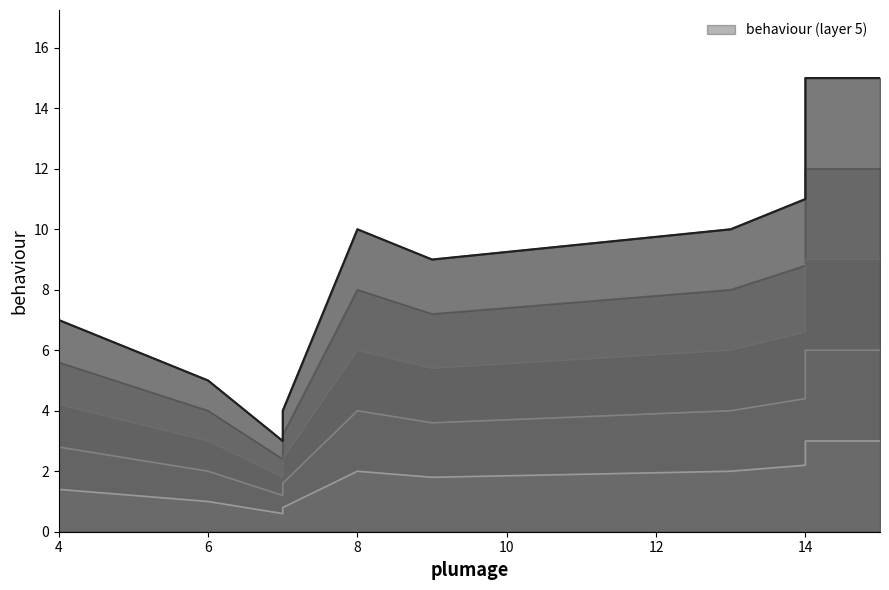

What is the difference between the values at 14 and 9?

2